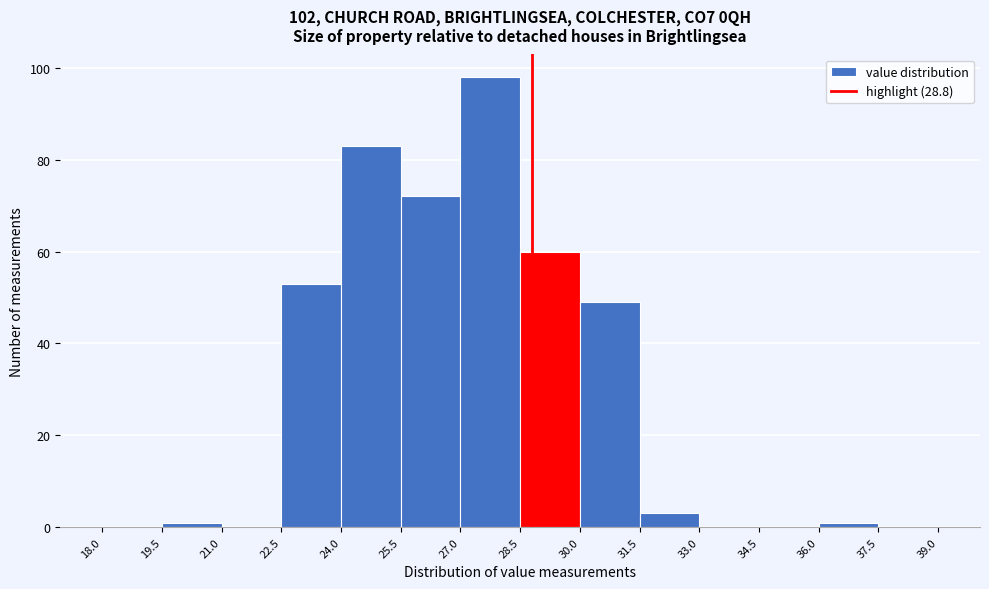

Over which range of the x-axis is the bar tallest?

27.0 to 28.5